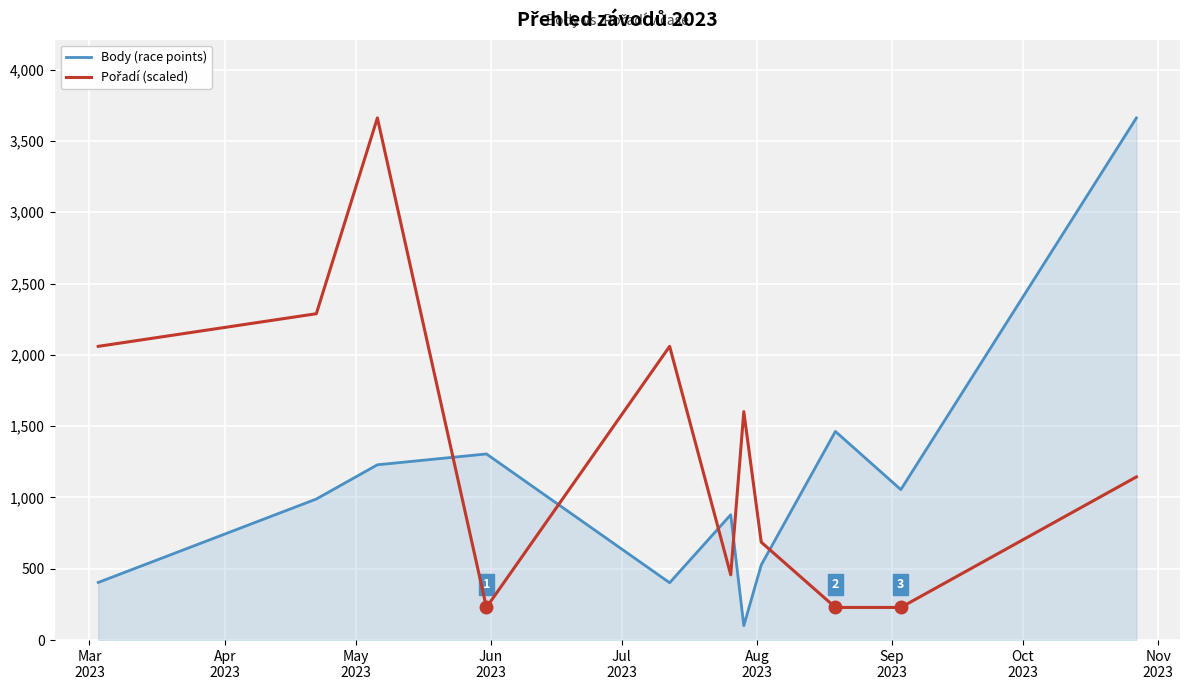

What is the highest value of the Body (race points) series?

3661.0